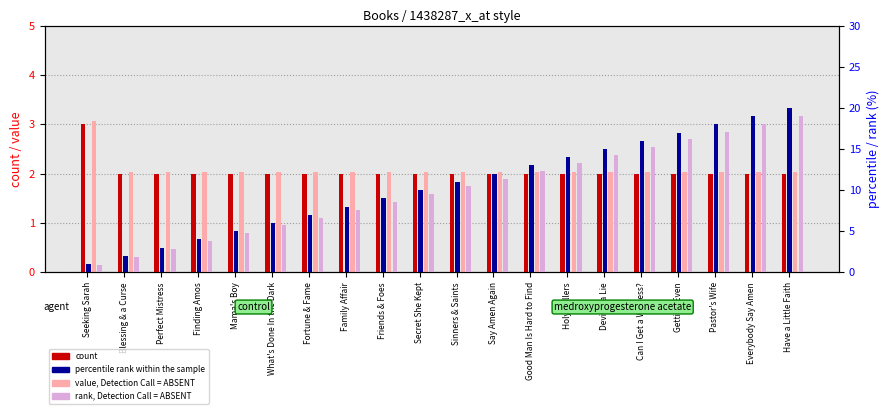

Rank the categories by value, Detection Call = ABSENT value from highest to lowest.

Seeking Sarah, Blessing & a Curse, Perfect Mistress, Finding Amos, Mama's Boy, What's Done In the Dark, Fortune & Fame, Family Affair, Friends & Foes, Secret She Kept, Sinners & Saints, Say Amen Again, Good Man Is Hard to Find, Holy Rollers, Devil Is a Lie, Can I Get a Witness?, Getting Even, Pastor's Wife, Everybody Say Amen, Have a Little Faith